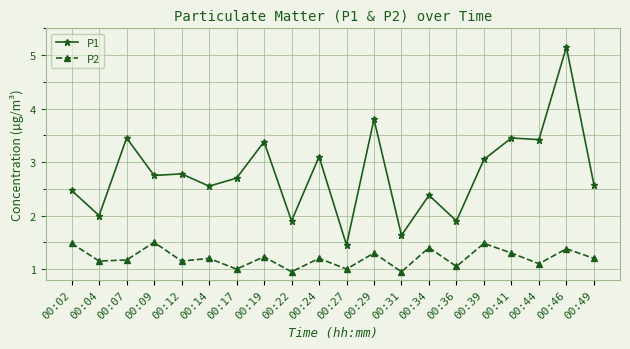

The P1 series shows 0.7 at 00:39. True or false?

False